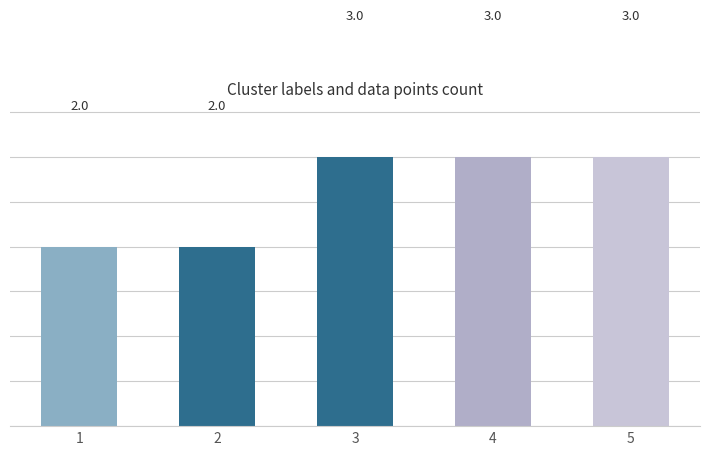

True or false: the data shows 2 at 3.

False